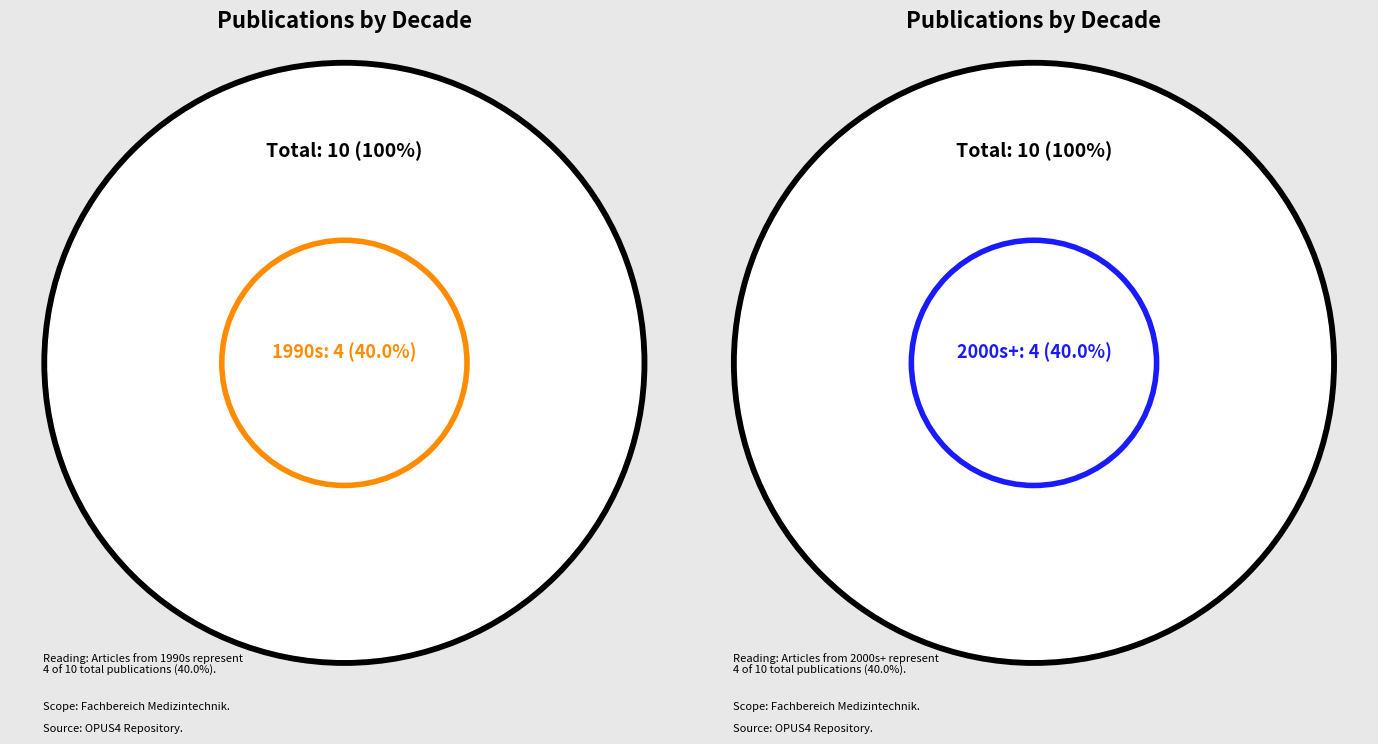

Which slice is the smallest?

1990